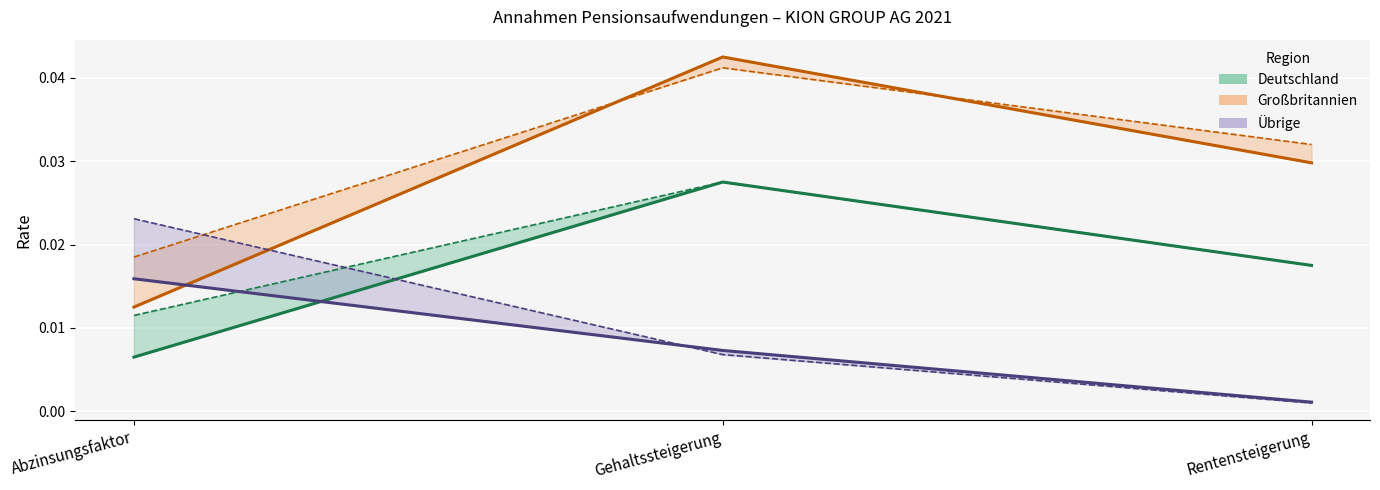

Reading left to right, list all the values displayed in this chart.

Deutschland 2021: Abzinsungsfaktor=0.0	Gehaltssteigerung=0.0	Rentensteigerung=0.0
Deutschland 2020: Abzinsungsfaktor=0.0	Gehaltssteigerung=0.0	Rentensteigerung=0.0
Großbritannien 2021: Abzinsungsfaktor=0.0	Gehaltssteigerung=0.0	Rentensteigerung=0.0
Großbritannien 2020: Abzinsungsfaktor=0.0	Gehaltssteigerung=0.0	Rentensteigerung=0.0
Übrige 2021: Abzinsungsfaktor=0.0	Gehaltssteigerung=0.0	Rentensteigerung=0.0
Übrige 2020: Abzinsungsfaktor=0.0	Gehaltssteigerung=0.0	Rentensteigerung=0.0